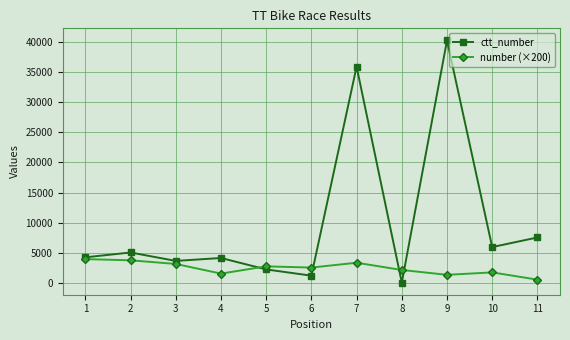

Which series has the largest range (max minus min)?

ctt_number